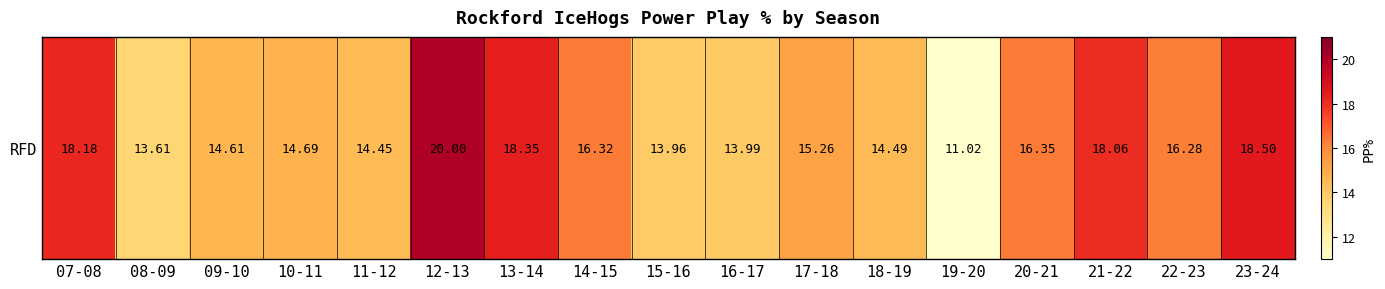

What is the average value?

15.8